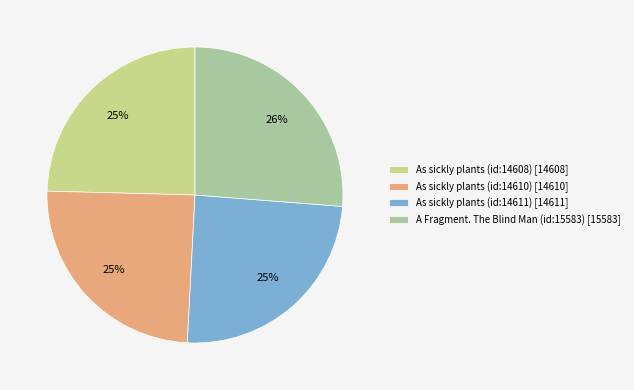

True or false: As sickly plants (id:14610) accounts for 12% of the total.

False